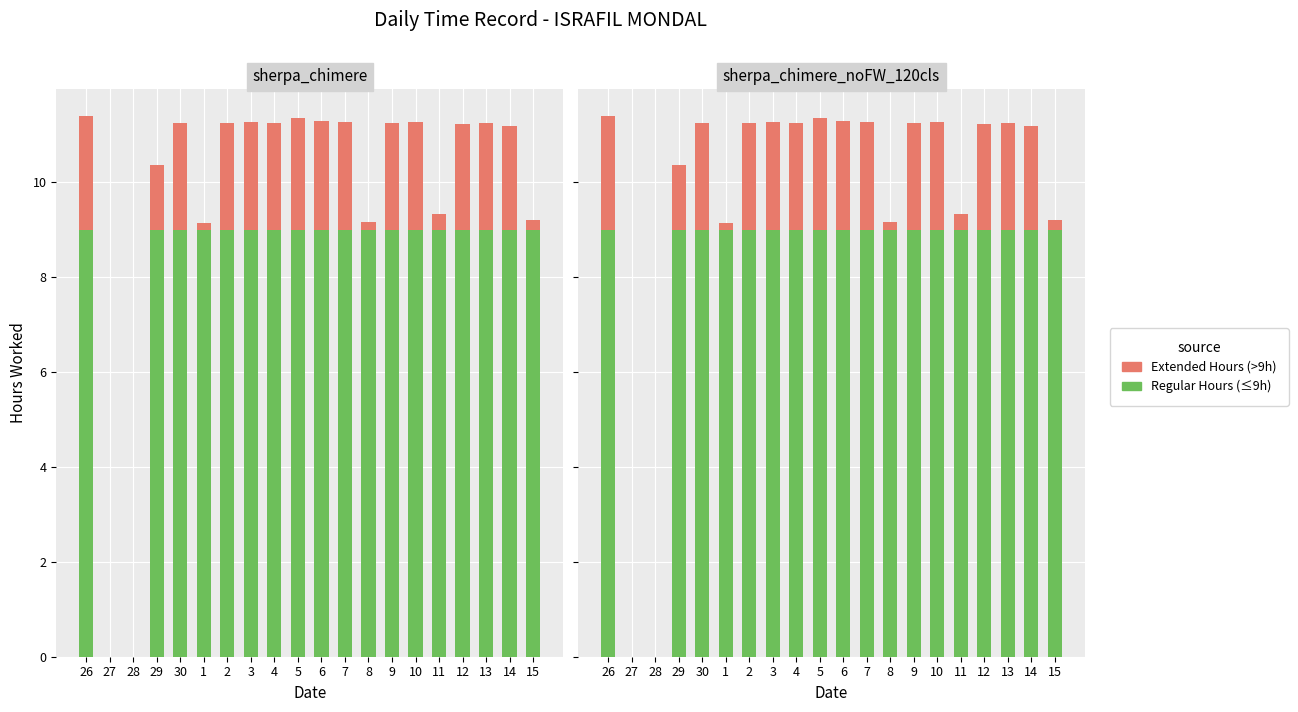

What is the sum of all Regular Hours values?

162.0